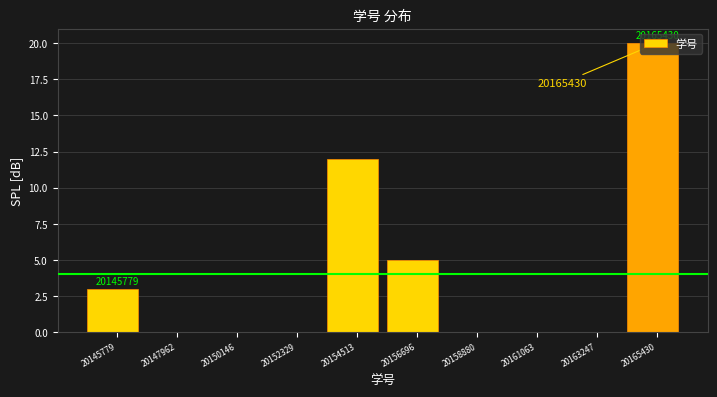

What is the change in value from 20145779 to 20154513?

+9